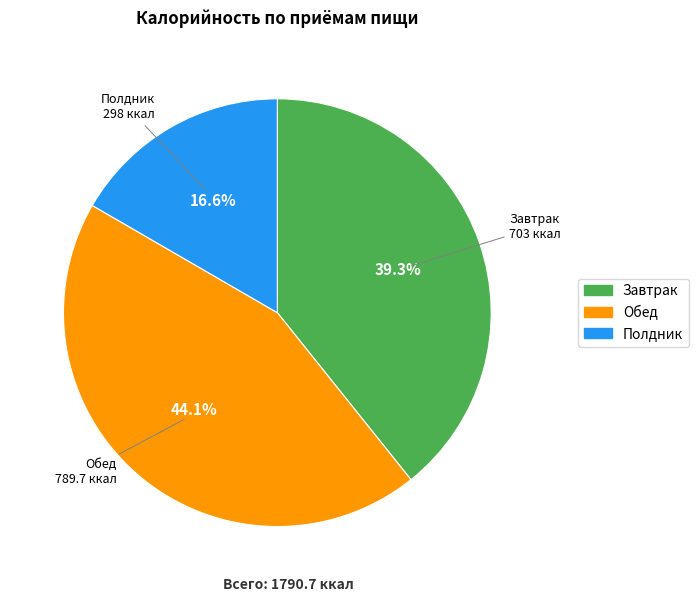

Is there a majority slice in this chart?

No